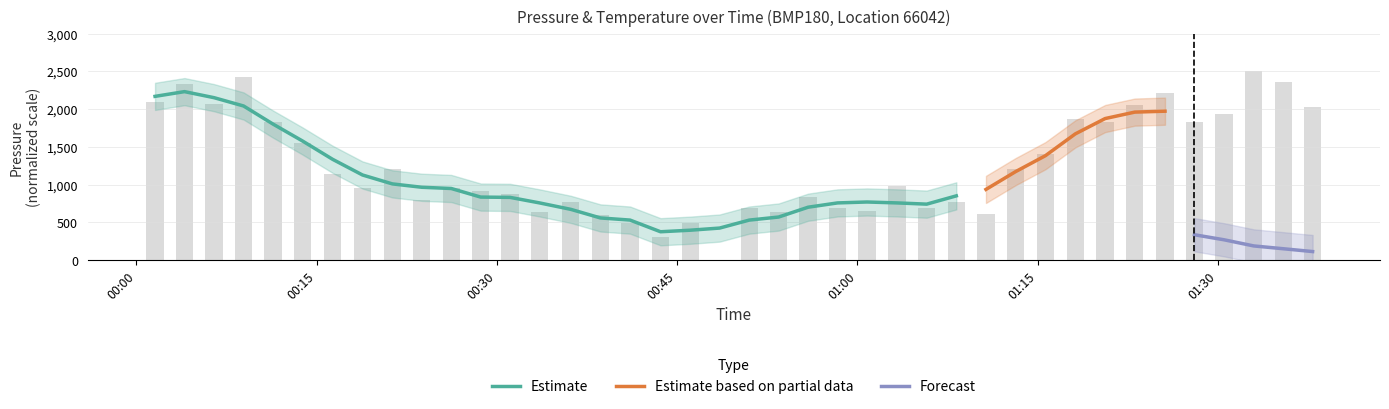

What is the sum of all values?

50162.6